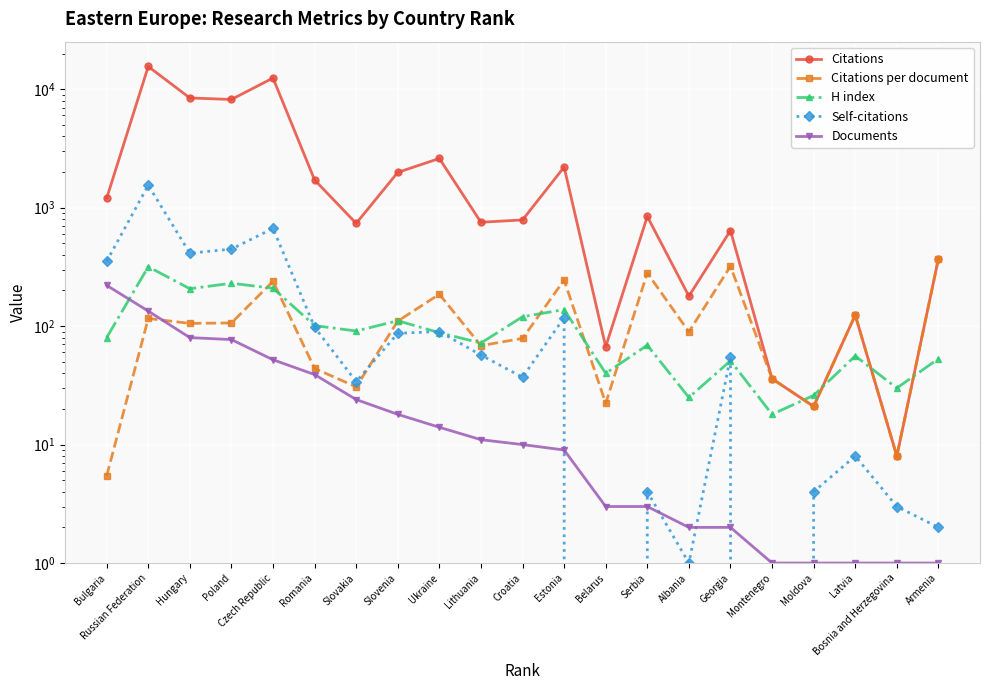

Is it true that Citations equals 4642.8 at Poland?

False